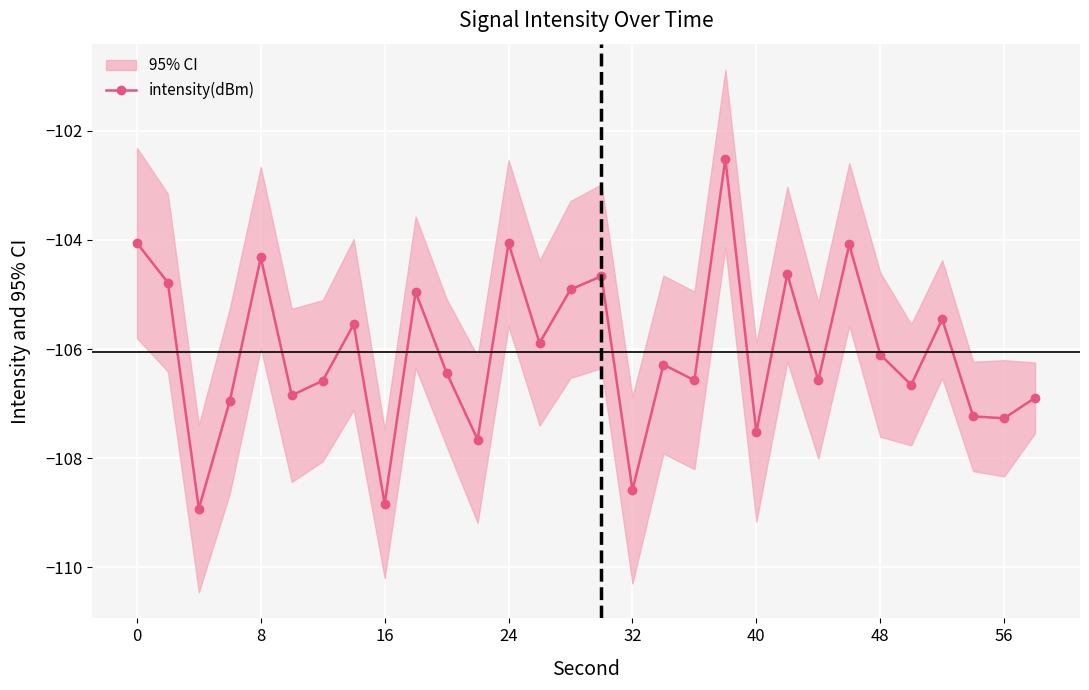

The value of intensity(dBm) at 0 is -174.1. True or false?

False